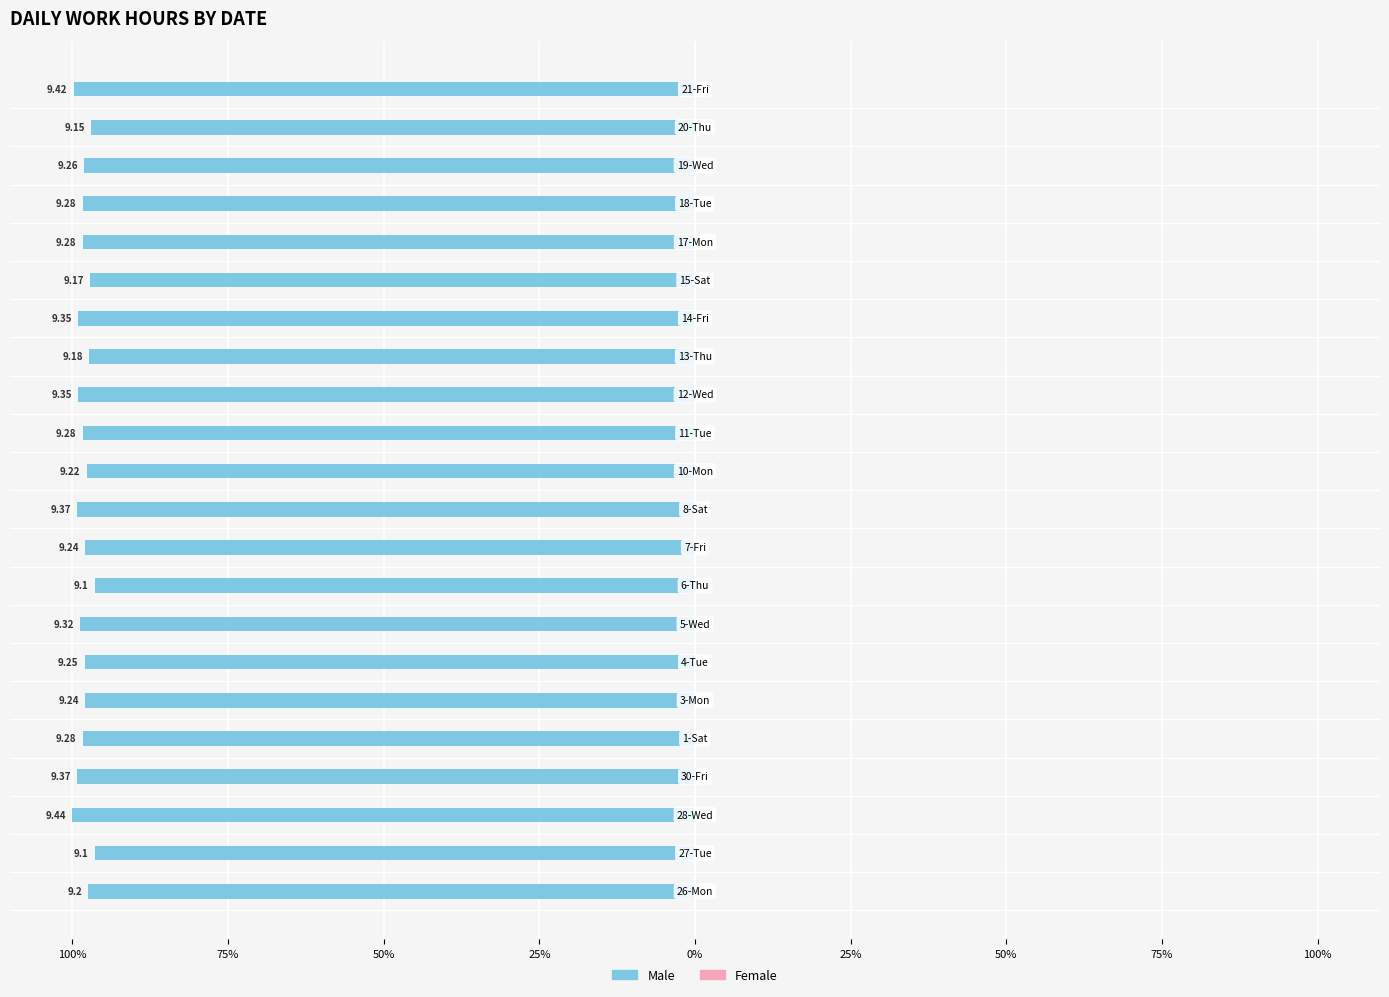

Does the chart contain any negative values?

Yes